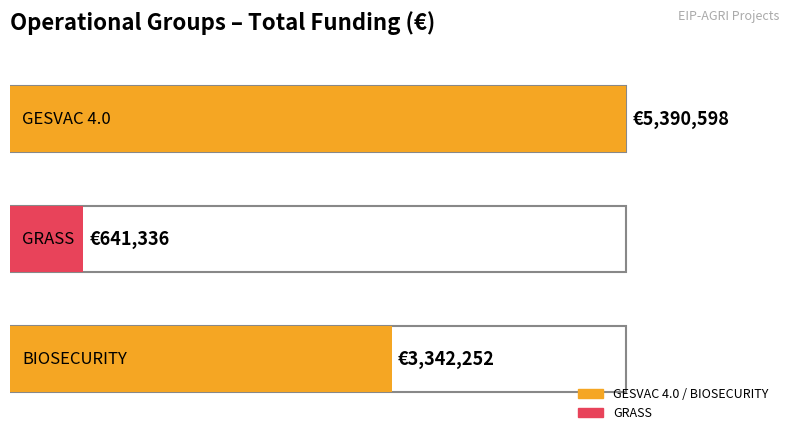

How many data points does each series have?

3